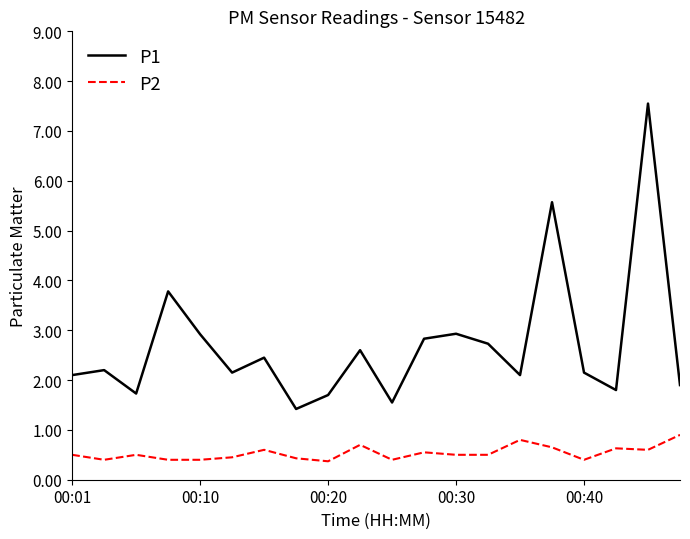

Rank the series by their maximum value, from highest to lowest.

P1, P2